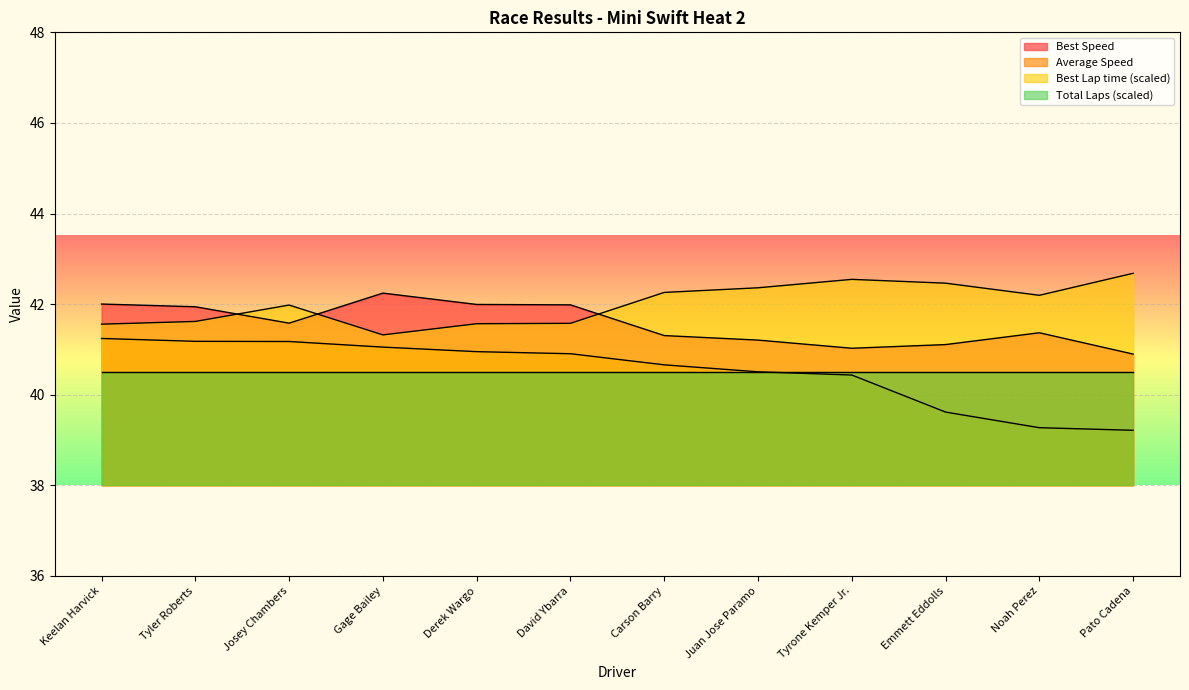

How many data points in Total Time are less than 40?

3